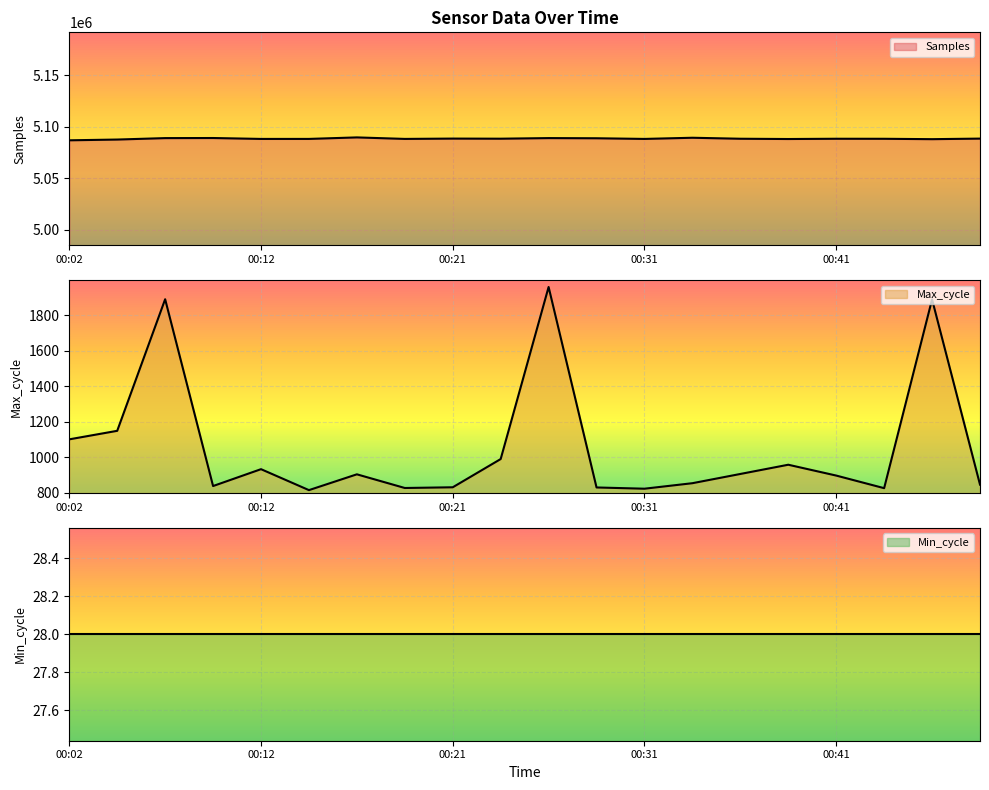

How many values in the Samples series exceed 5088397?

9